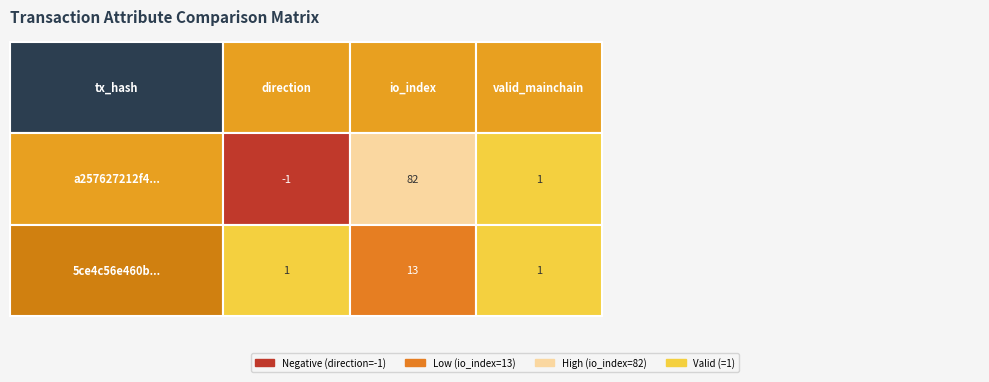

Is the value of 5ce4c56e460bc70cb8b0f5a6178a047c681778d at direction greater than the value of a257627212f497098ae8d6439ab4f9756dbaf03 at io_index?

No